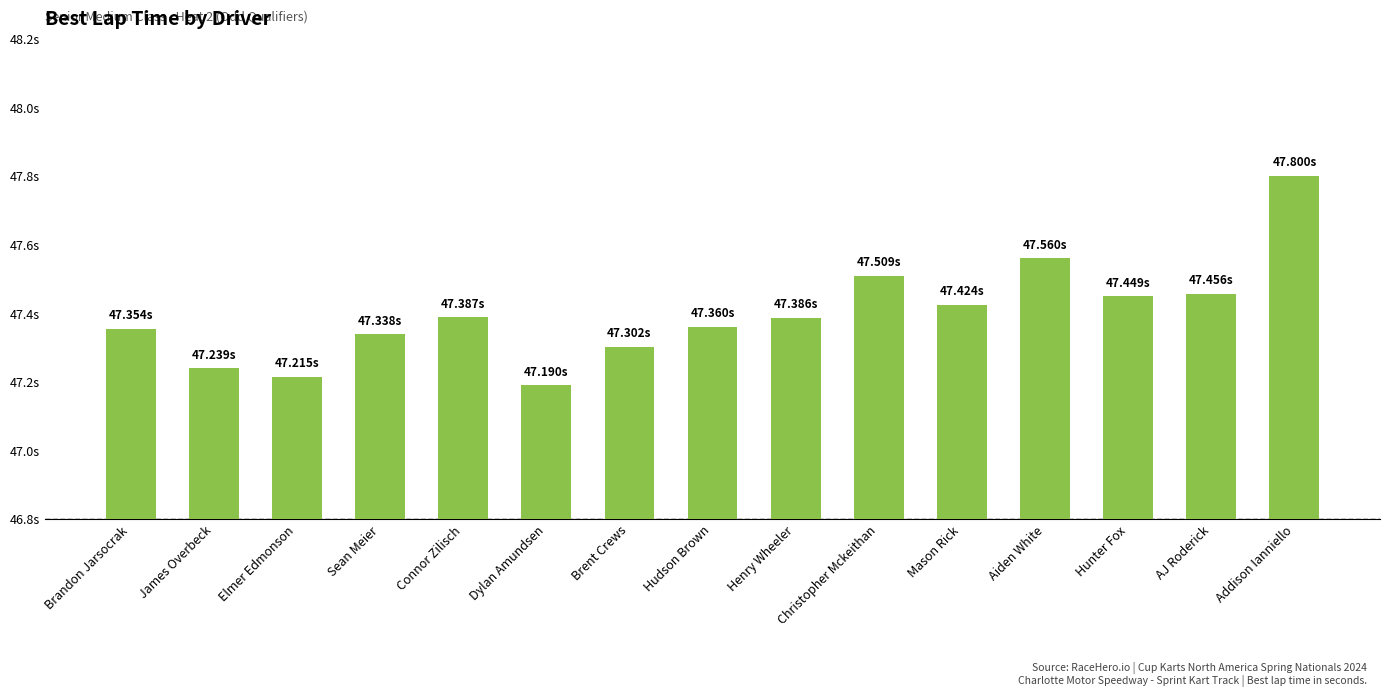

What is the smallest value displayed?

47.2